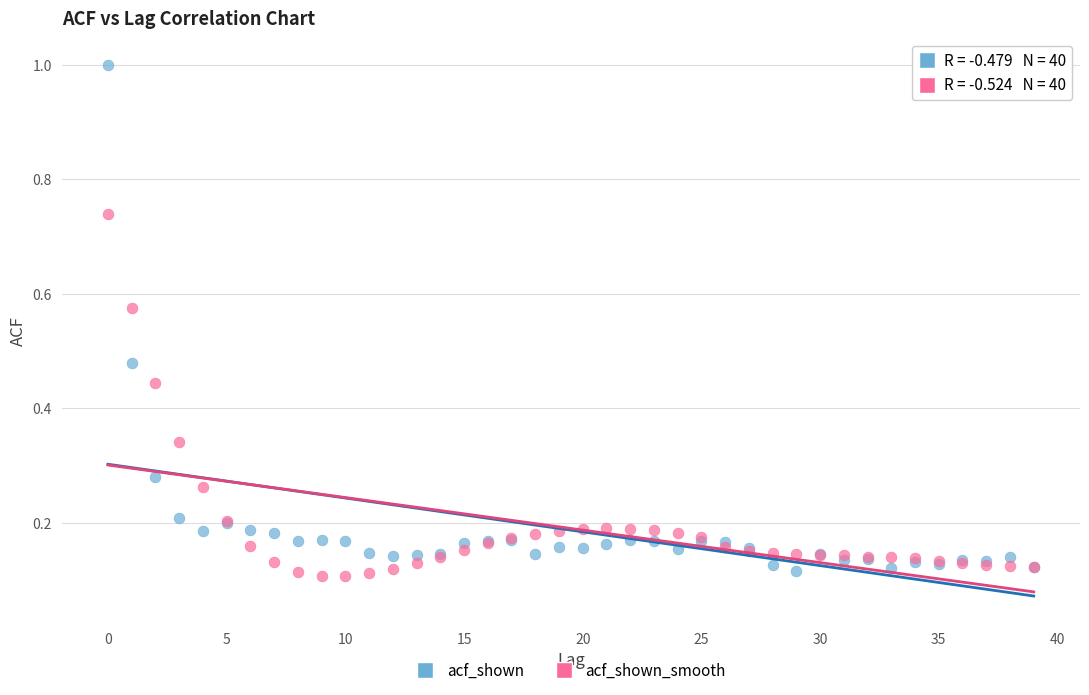

Which series reaches the maximum Y coordinate?

acf_shown